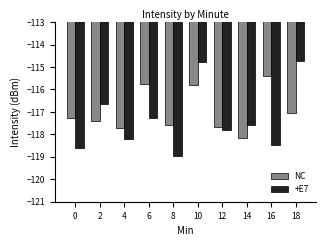

Rank the series by their maximum value, from lowest to highest.

NC, +E7